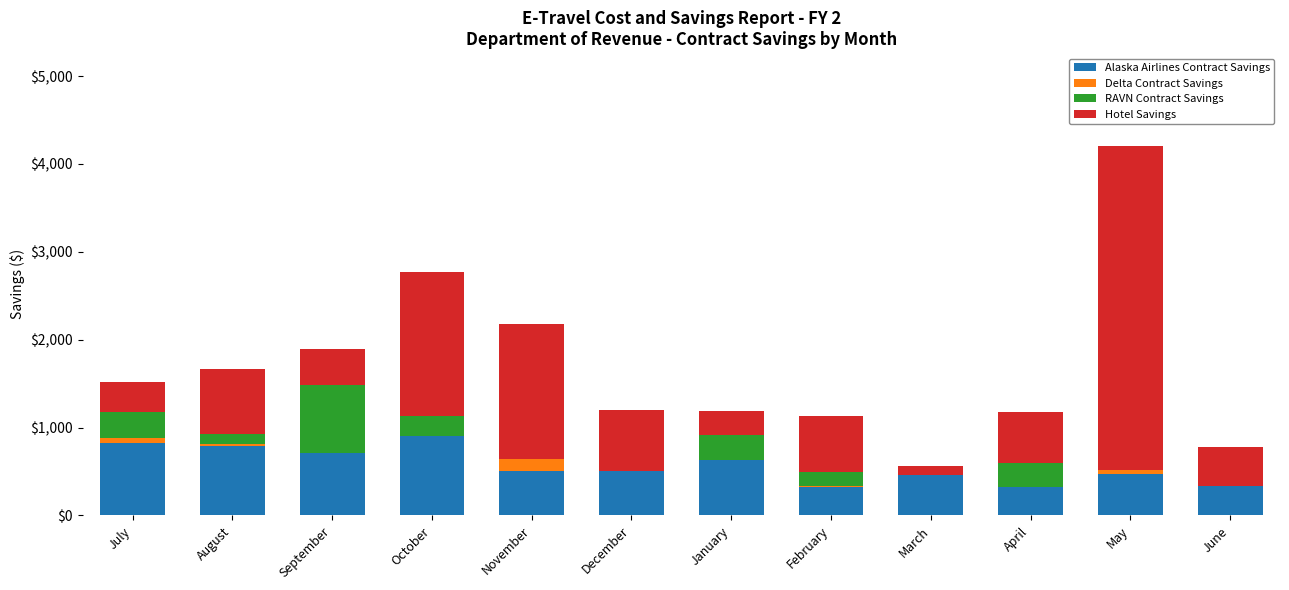

Are the bars grouped side by side (vs. stacked)?

No